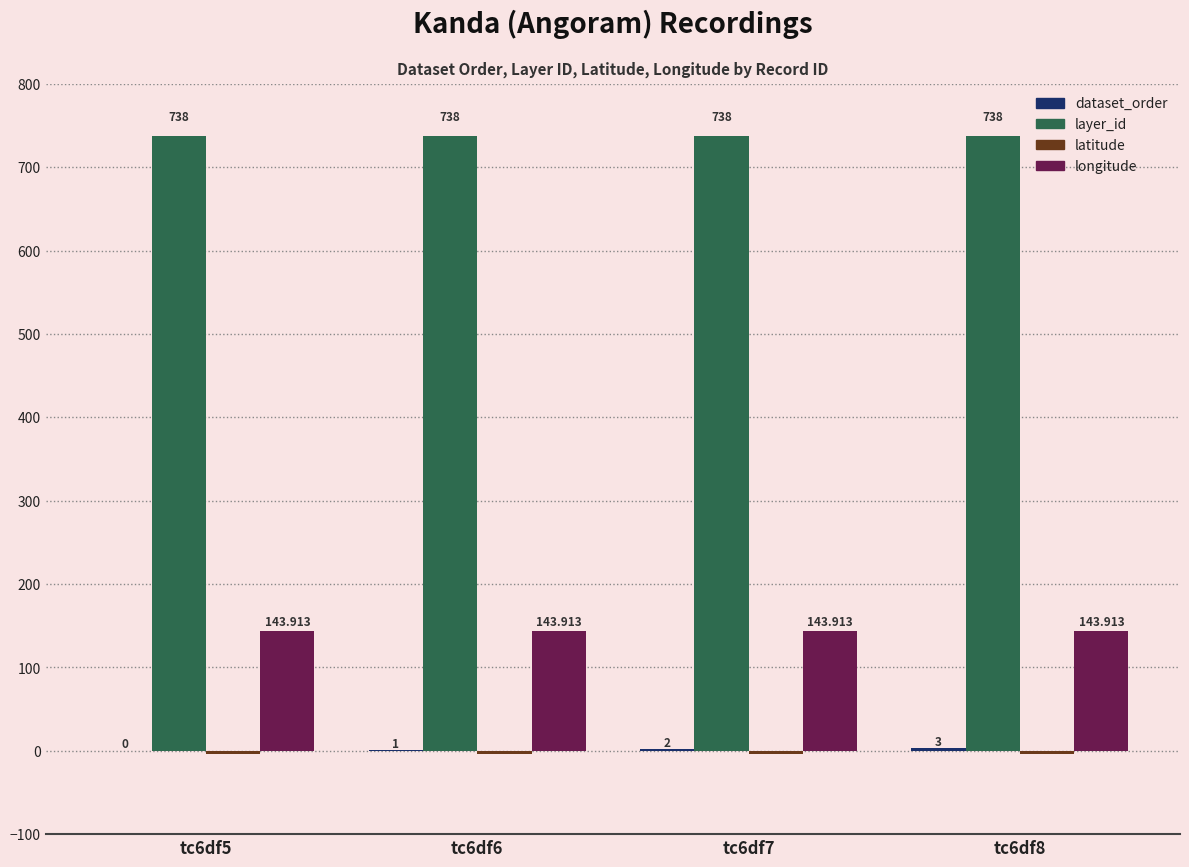

Is the value of longitude at tc6df6 greater than the value of layer_id at tc6df8?

No